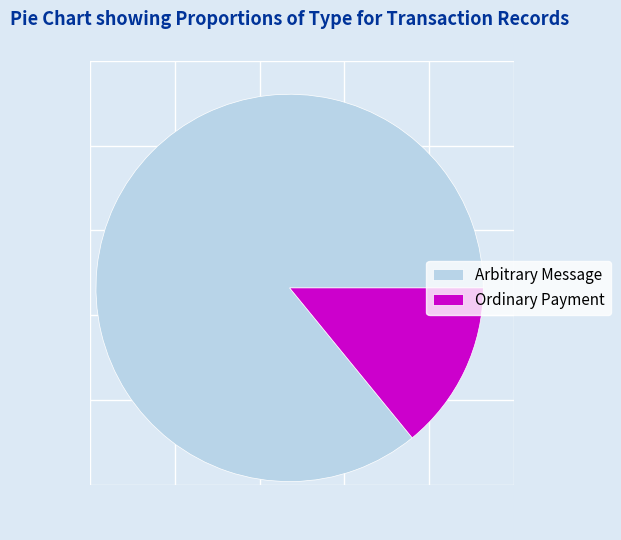

Count the number of slices in the pie.

2